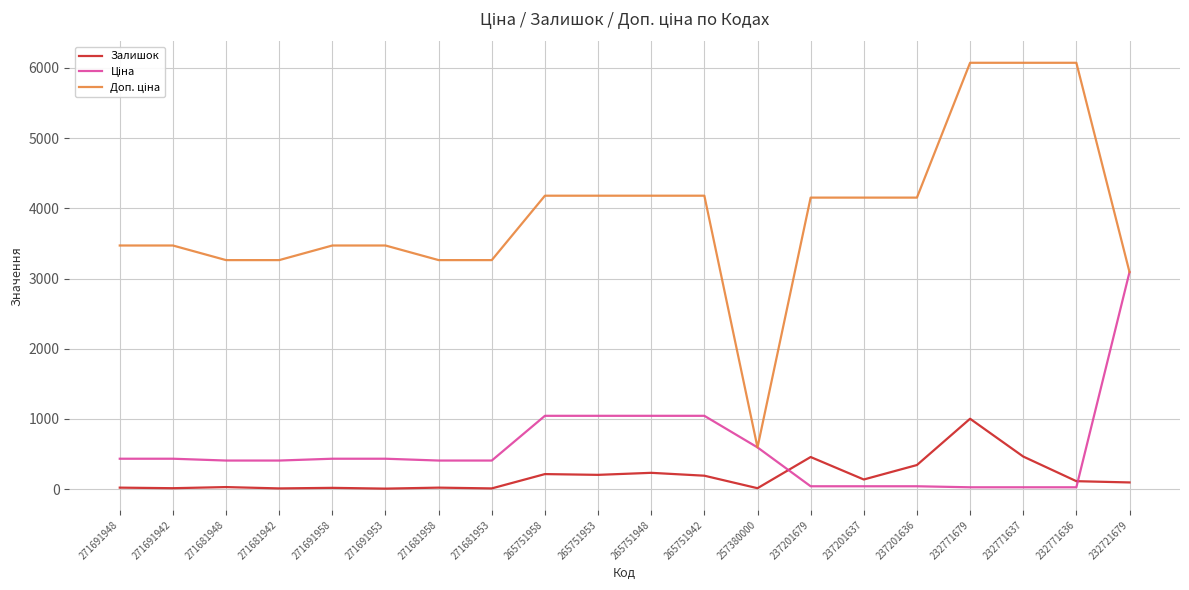

At which category is the sum across all series the highest?

232771679